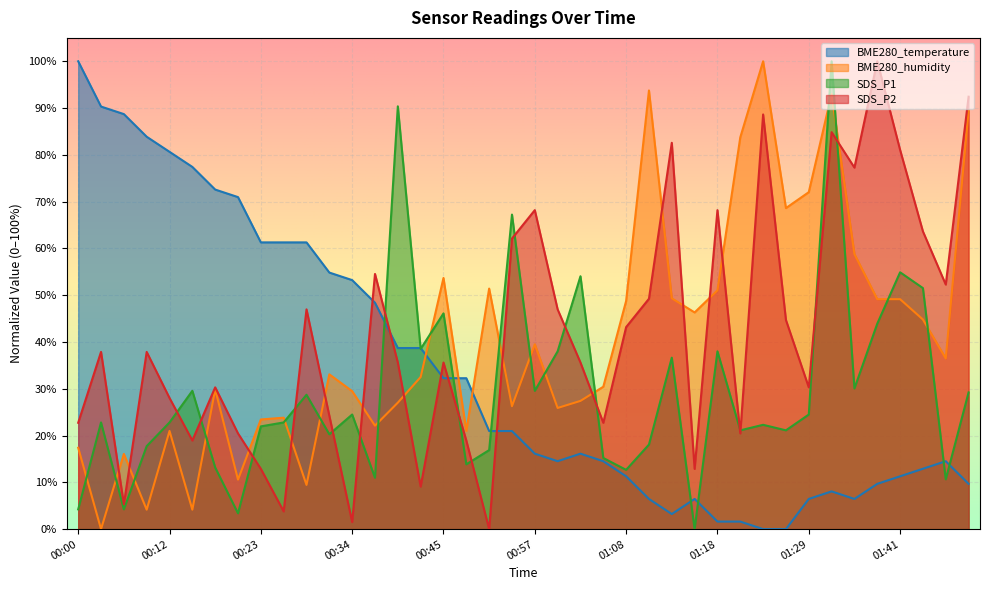

What is the spread (max minus min) of values at 00:26?

57.5